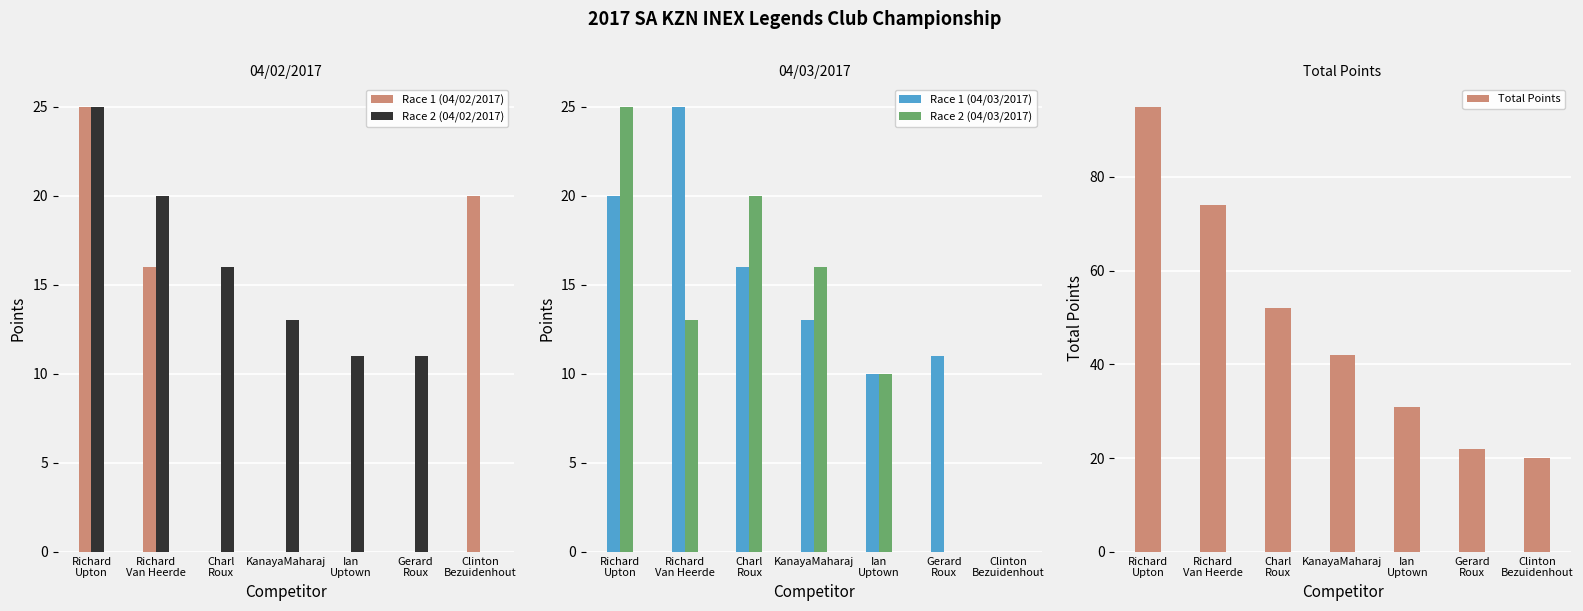

What is the value of the Race 2 (04/02/2017) bar at the 1st from the left?

25